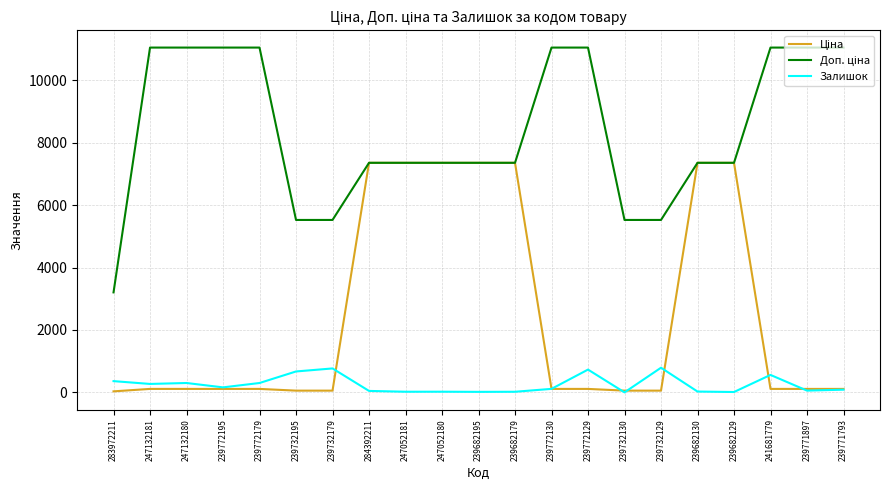

What is the difference between the maximum and minimum values in the Залишок series?

790.0